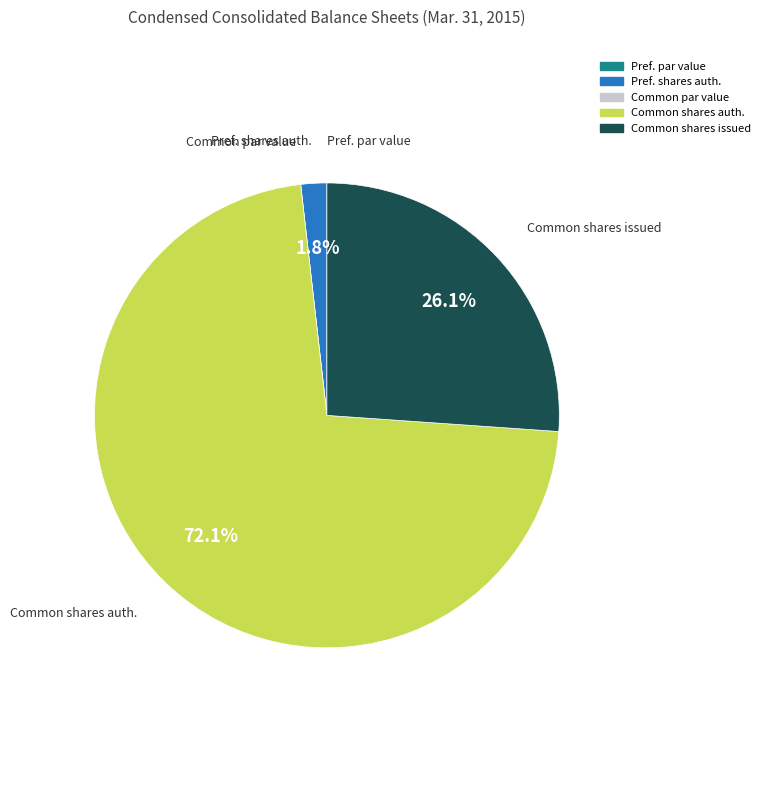

Does any single category account for the majority?

Yes